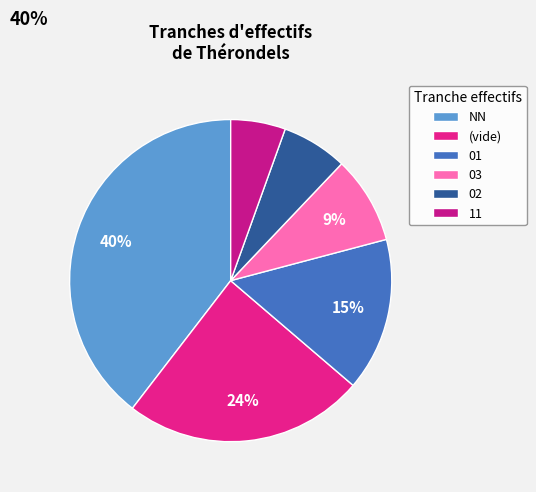

Which category has the smallest portion of the pie?

11